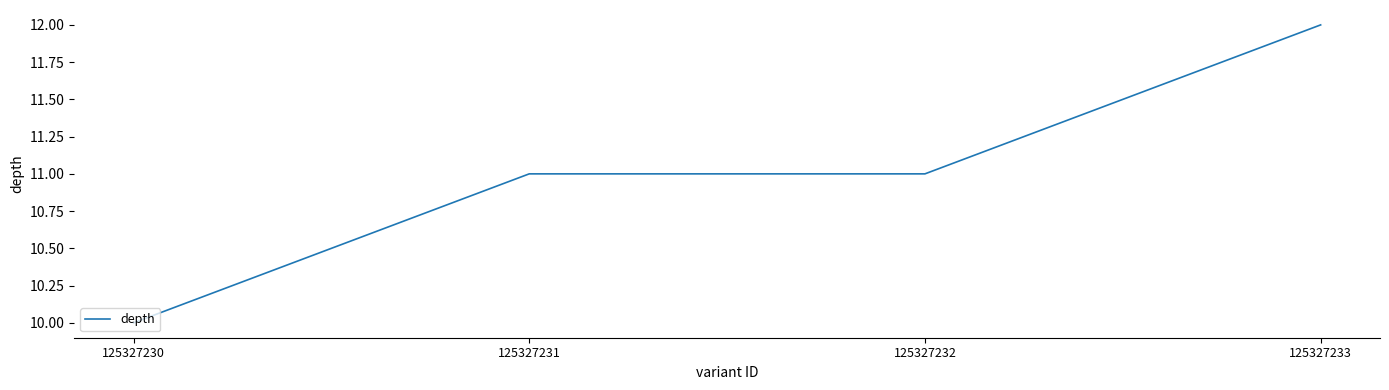

What is the difference between the maximum and minimum values?

2